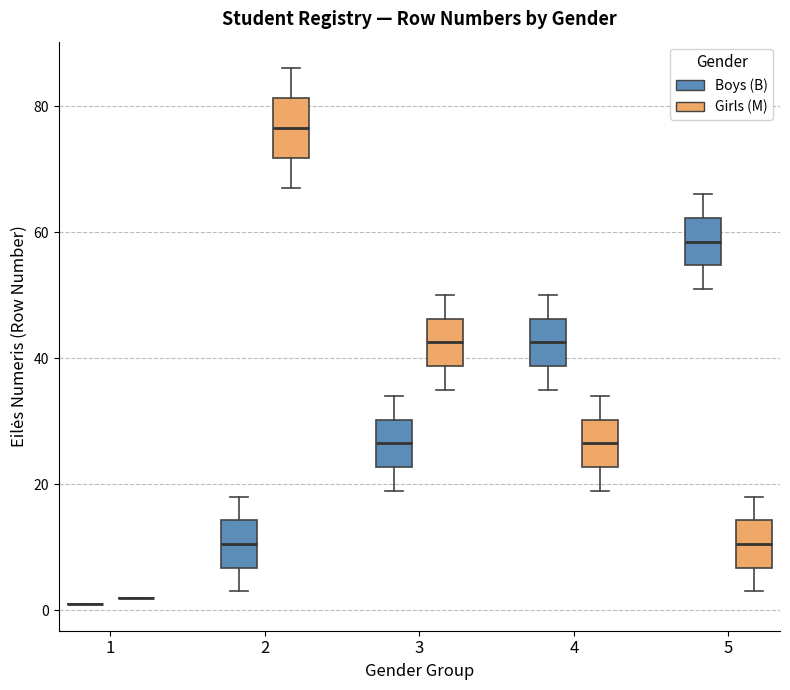

Reading left to right, read every box against the y-axis: the position of its median line, the range the box covers, and the ends of its whiskers. The values are not printed on the chart, so give them approximately, as read against the axis.

1 (Boys (B)): box collapsed to a line at 2, whiskers 2 to 2
1 (Girls (M)): box collapsed to a line at 2, whiskers 2 to 2
2 (Boys (B)): median 10, box 6 to 14, whiskers 4 to 18
2 (Girls (M)): median 76, box 72 to 82, whiskers 68 to 86
3 (Boys (B)): median 26, box 22 to 30, whiskers 20 to 34
3 (Girls (M)): median 42, box 38 to 46, whiskers 36 to 50
4 (Boys (B)): median 42, box 38 to 46, whiskers 36 to 50
4 (Girls (M)): median 26, box 22 to 30, whiskers 20 to 34
5 (Boys (B)): median 58, box 54 to 62, whiskers 52 to 66
5 (Girls (M)): median 10, box 6 to 14, whiskers 4 to 18